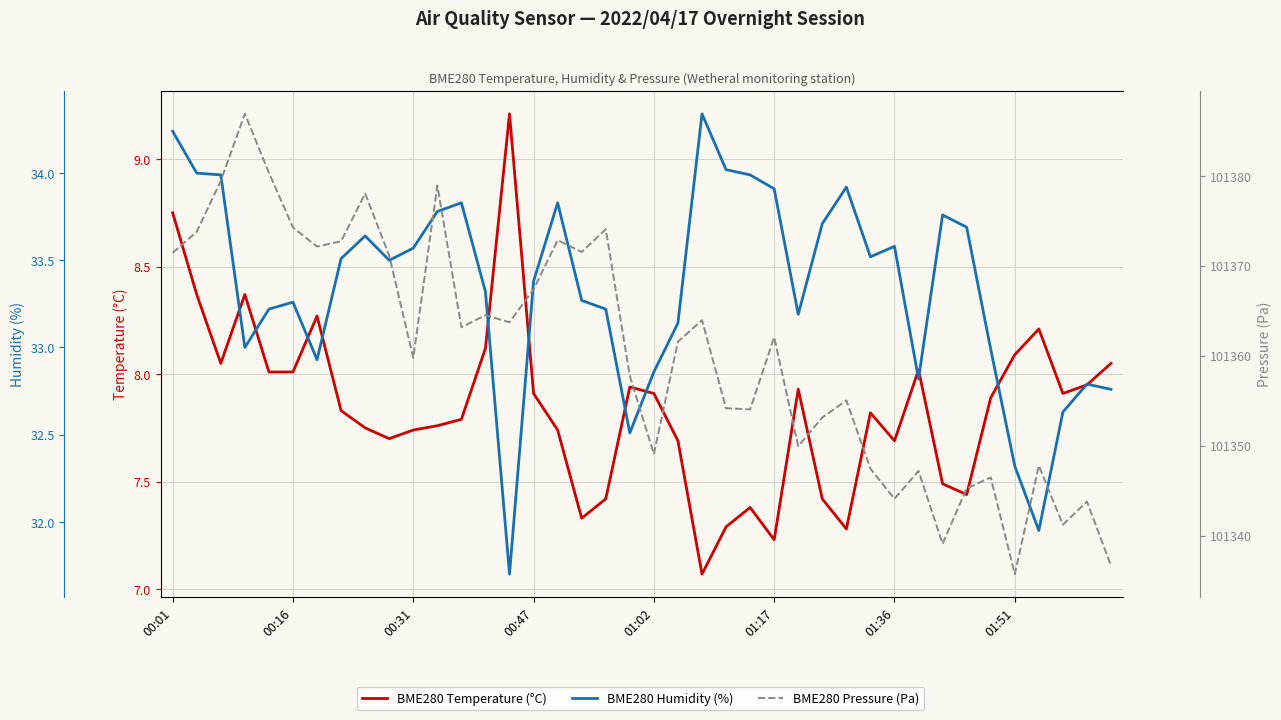

Is this an area chart (filled region under the line)?

No